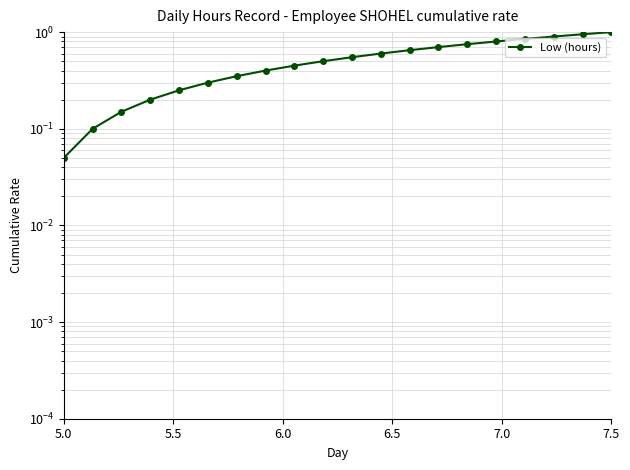

How many lines are shown in the chart?

1